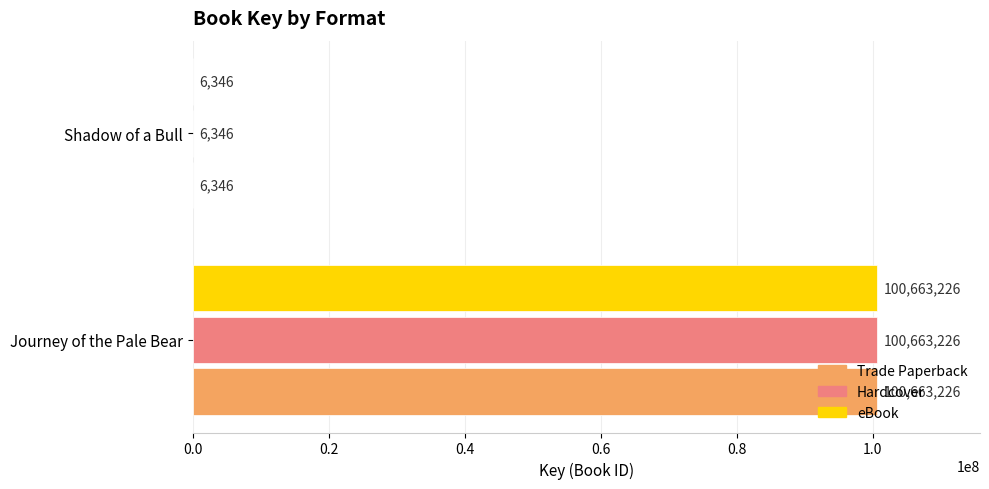

What is the sum of all eBook values?

100669572